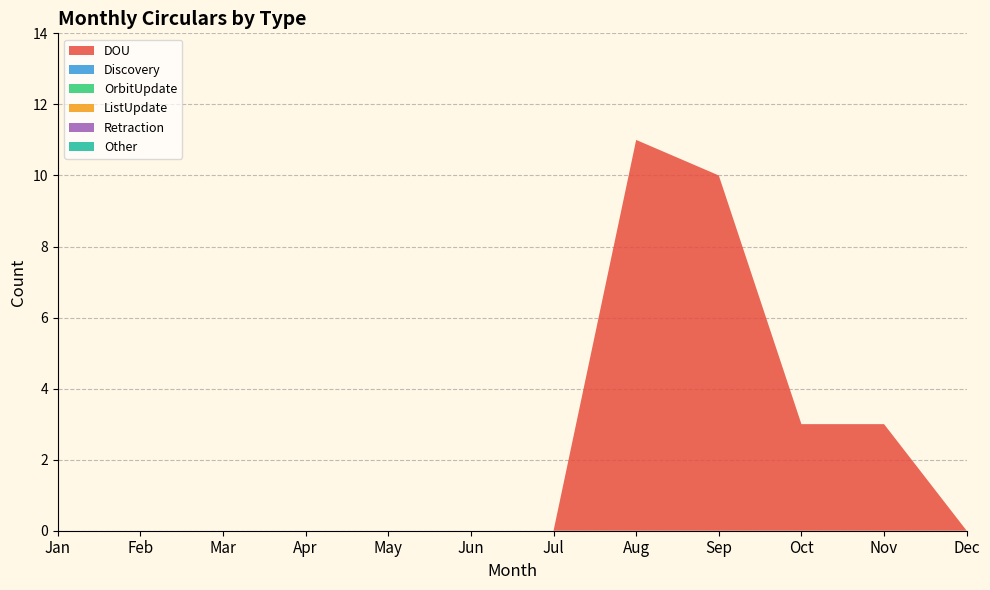

Reading right to left, transcribe all the data shown in this chart.

DOU: Dec=0	Nov=3	Oct=3	Sep=10	Aug=11	Jul=0	Jun=0	May=0	Apr=0	Mar=0	Feb=0	Jan=0
Discovery: Dec=0	Nov=0	Oct=0	Sep=0	Aug=0	Jul=0	Jun=0	May=0	Apr=0	Mar=0	Feb=0	Jan=0
OrbitUpdate: Dec=0	Nov=0	Oct=0	Sep=0	Aug=0	Jul=0	Jun=0	May=0	Apr=0	Mar=0	Feb=0	Jan=0
ListUpdate: Dec=0	Nov=0	Oct=0	Sep=0	Aug=0	Jul=0	Jun=0	May=0	Apr=0	Mar=0	Feb=0	Jan=0
Retraction: Dec=0	Nov=0	Oct=0	Sep=0	Aug=0	Jul=0	Jun=0	May=0	Apr=0	Mar=0	Feb=0	Jan=0
Other: Dec=0	Nov=0	Oct=0	Sep=0	Aug=0	Jul=0	Jun=0	May=0	Apr=0	Mar=0	Feb=0	Jan=0